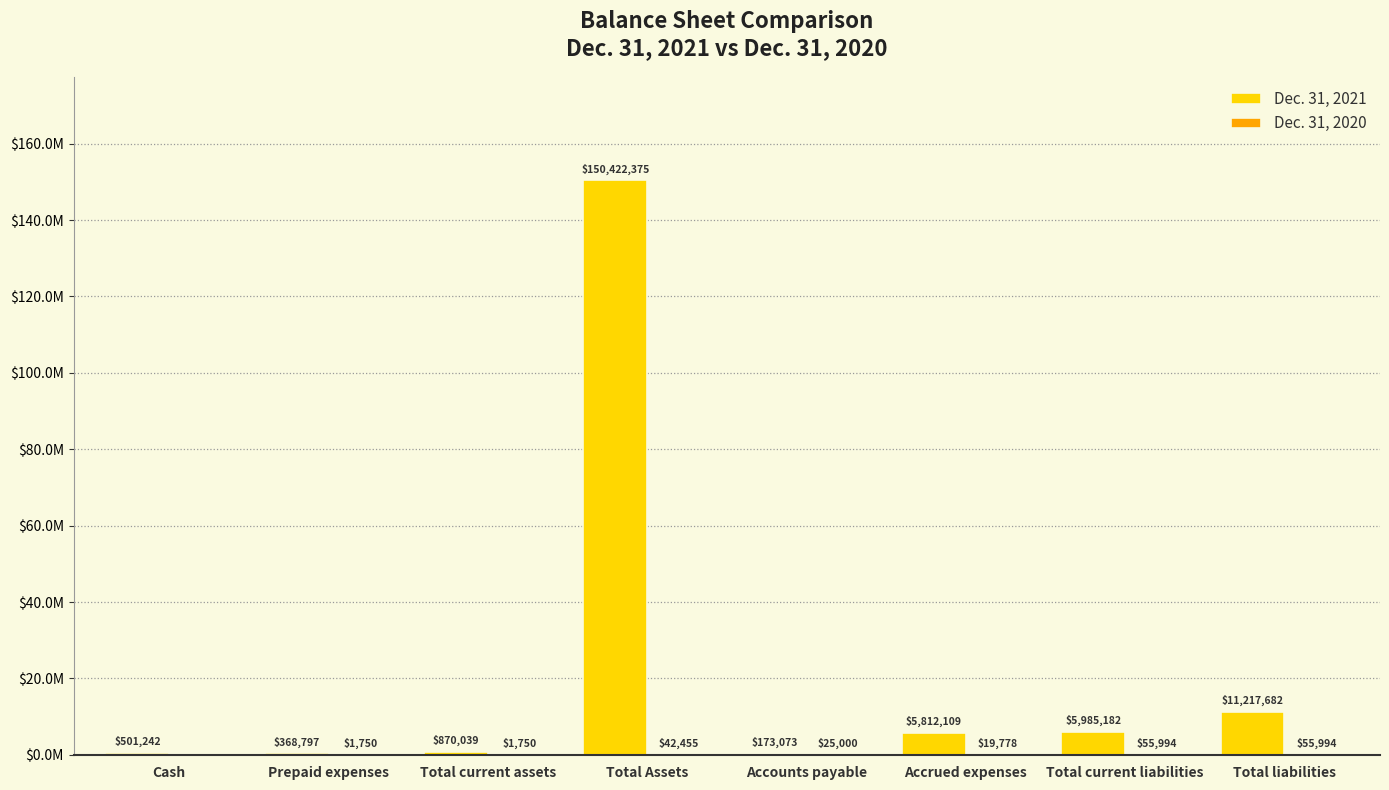

What is the approximate value of Dec. 31, 2020 at Prepaid expenses, to the nearest 50?

1750